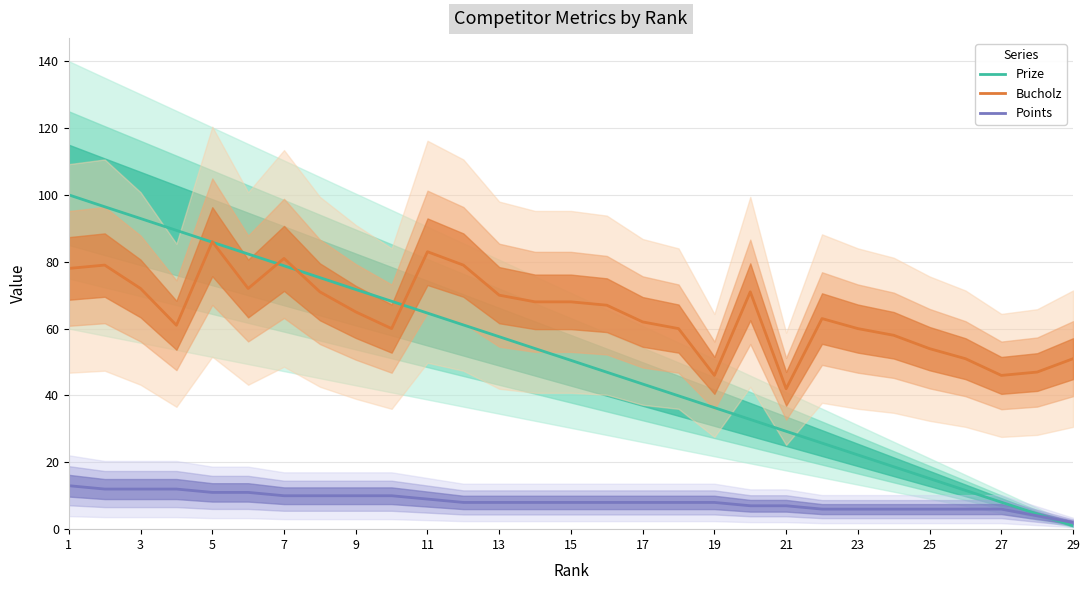

What is the approximate value of Prize at 25?

15.1